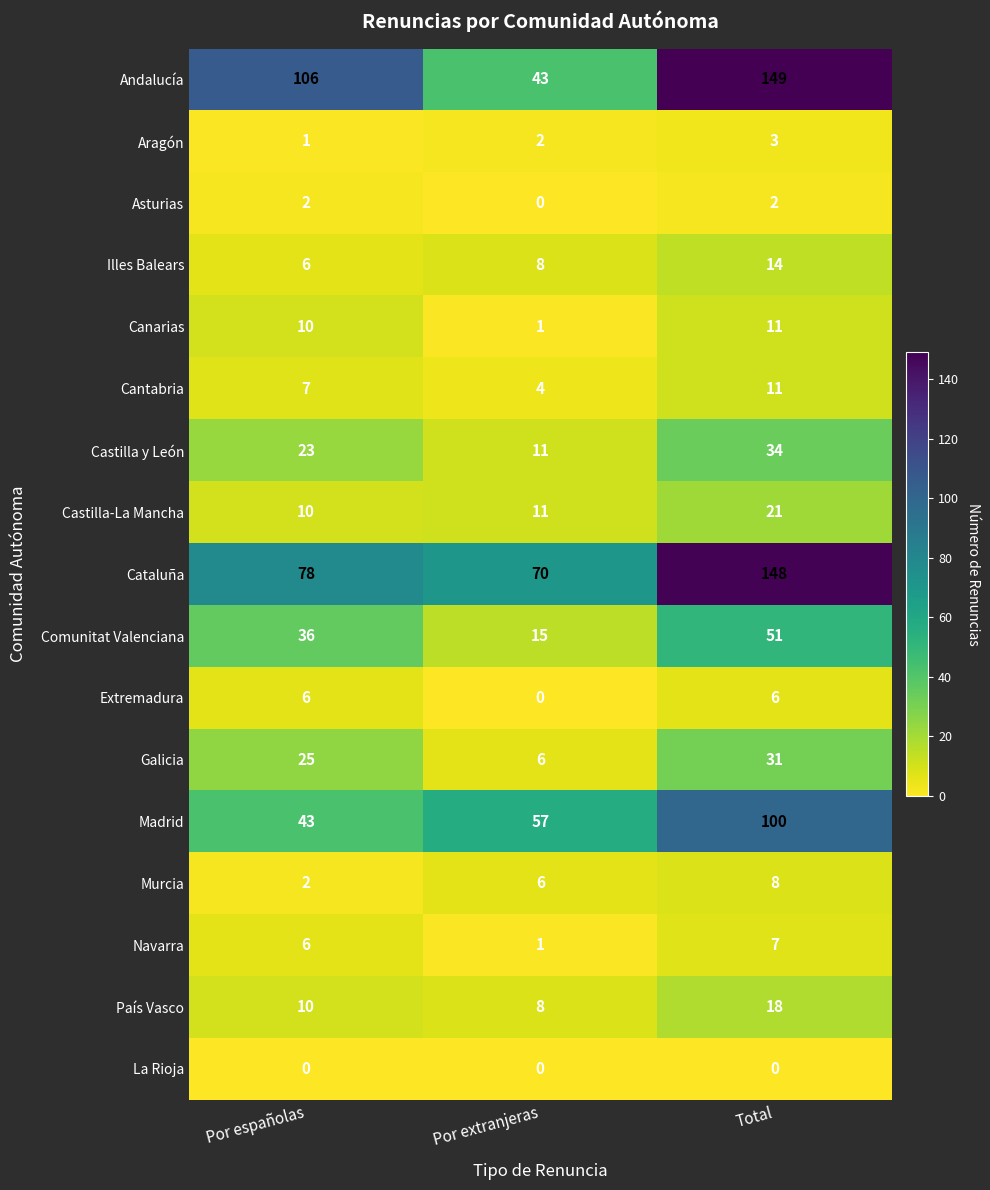

What is the minimum value for Castilla y León?

11